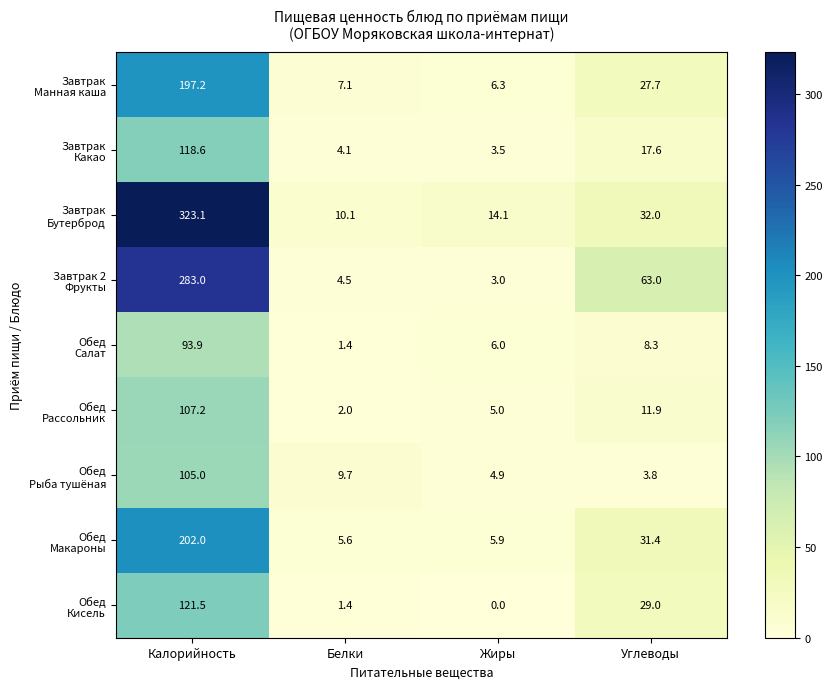

What is the maximum value shown in the chart?

323.1